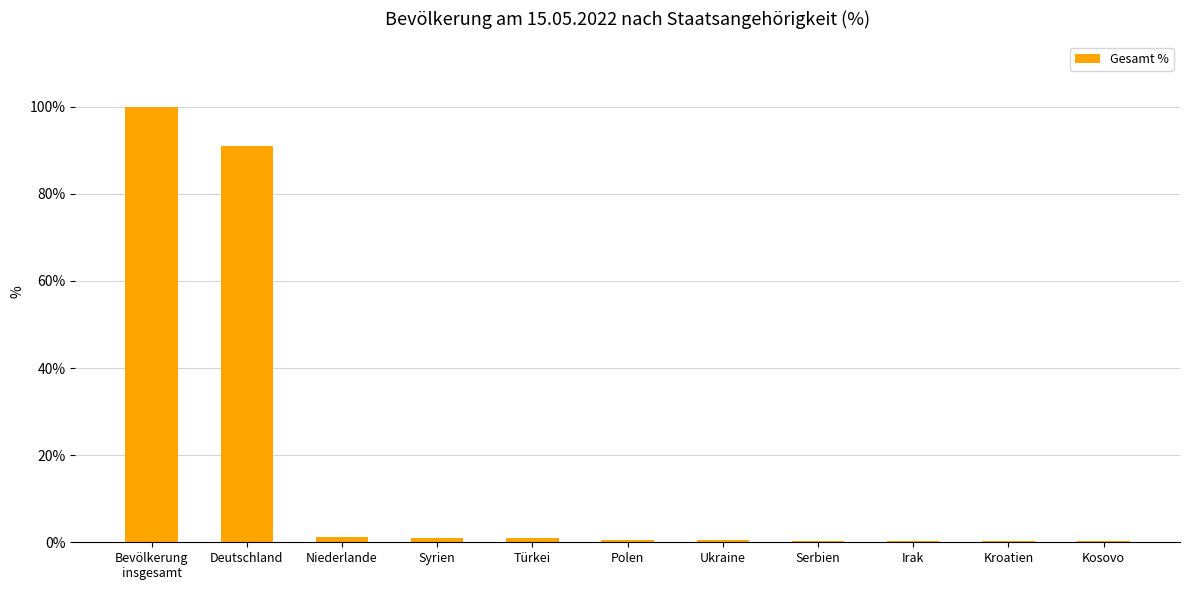

What is the greatest value displayed?

100.0